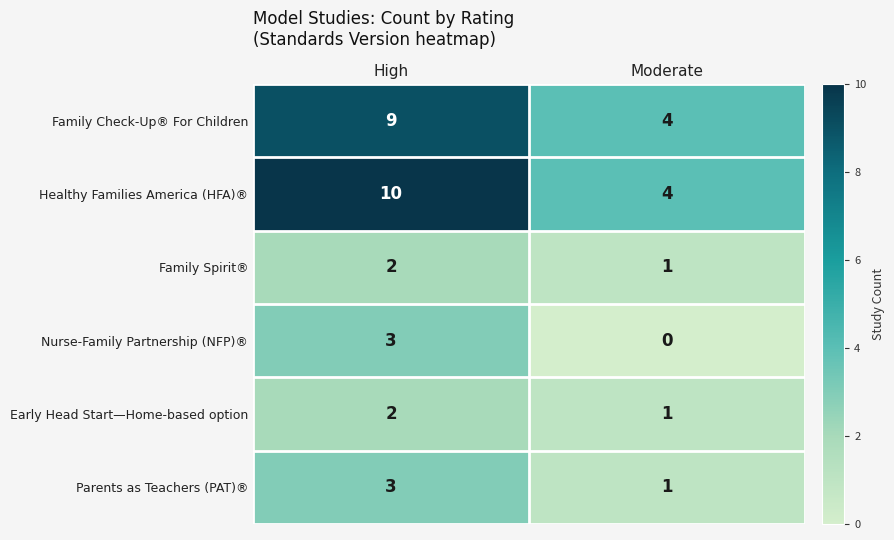

At which category is the sum across all series the highest?

High